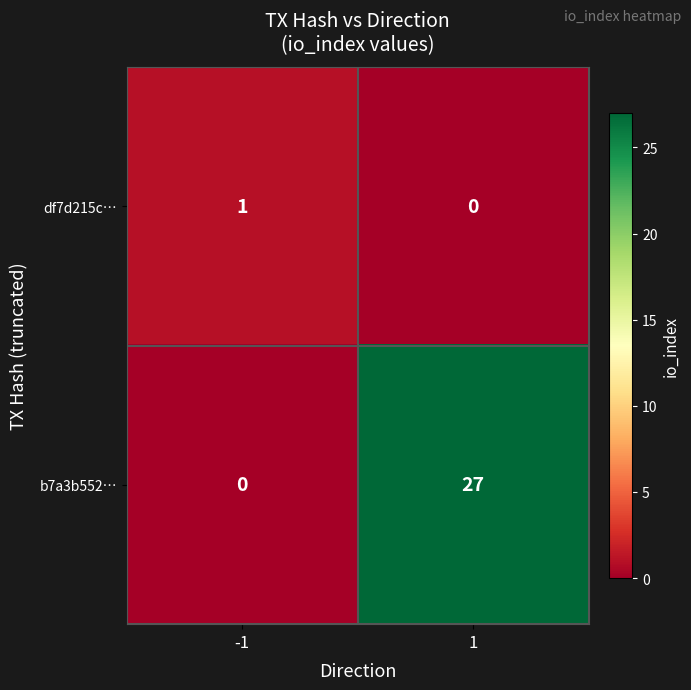

Reading left to right, extract all data points from this chart.

df7d215c…: -1=1	1=0
b7a3b552…: -1=0	1=27